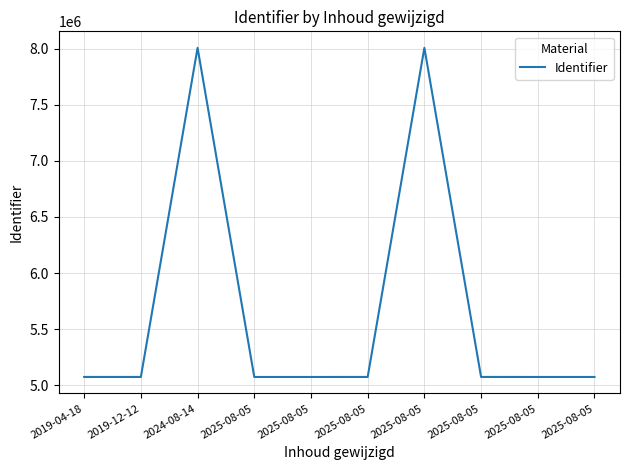

What is the maximum value shown in the chart?

8007999